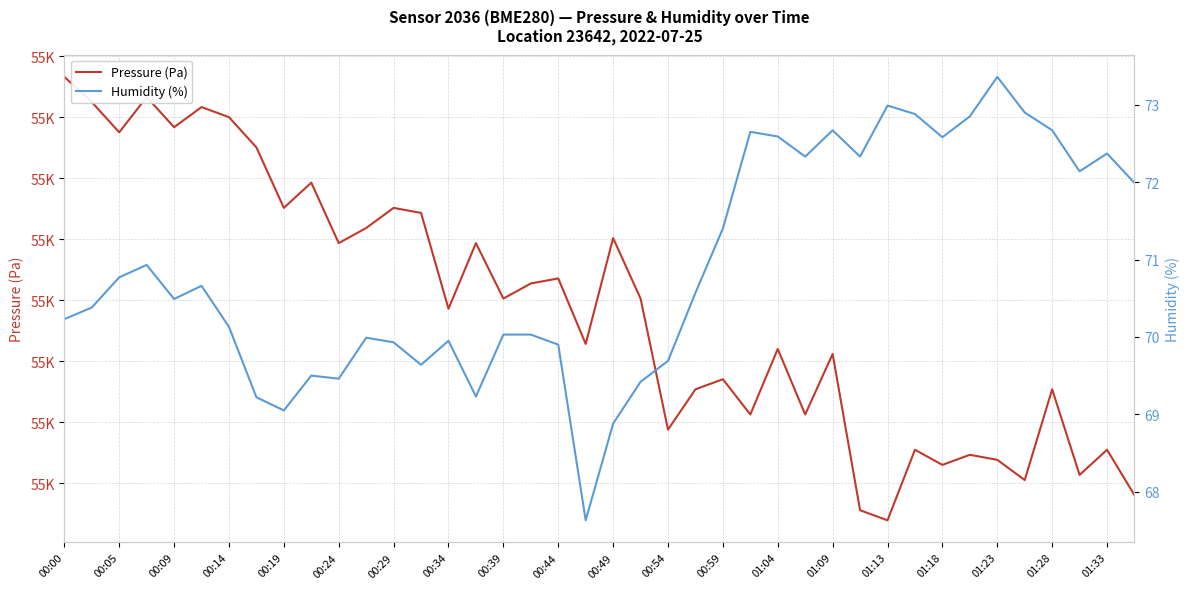

True or false: Humidity (%) has a value of 72.1 at 37.

True